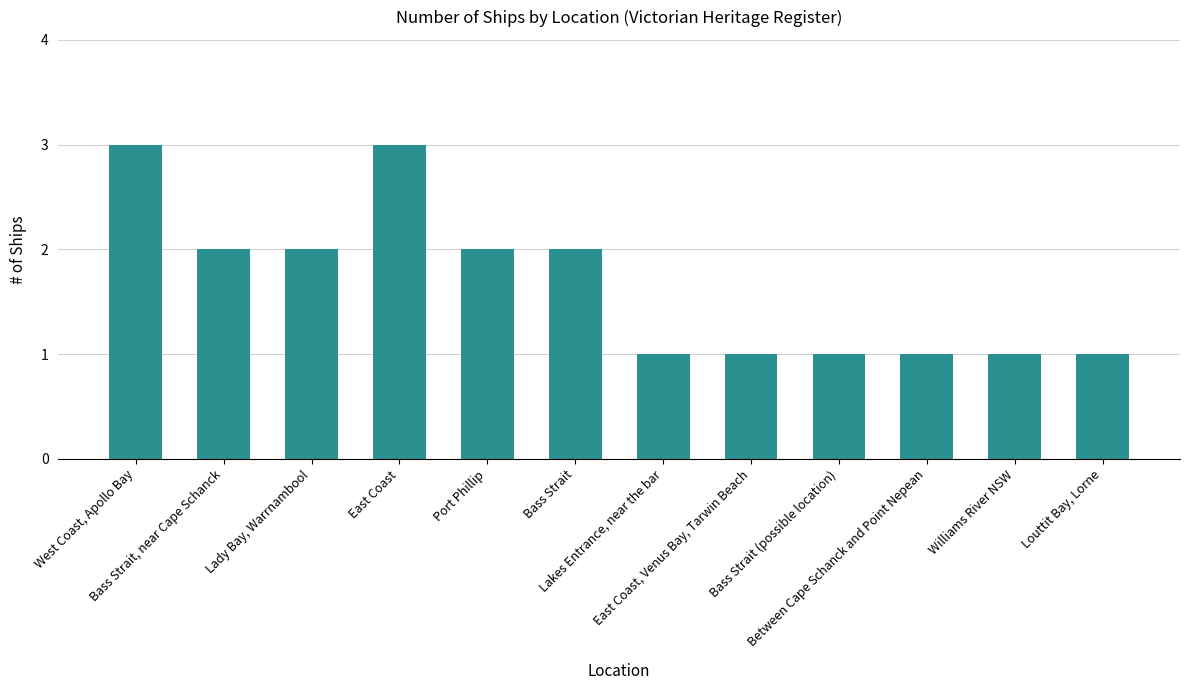

Reading left to right, extract all data points from this chart.

3	2	2	3	2	2	1	1	1	1	1	1